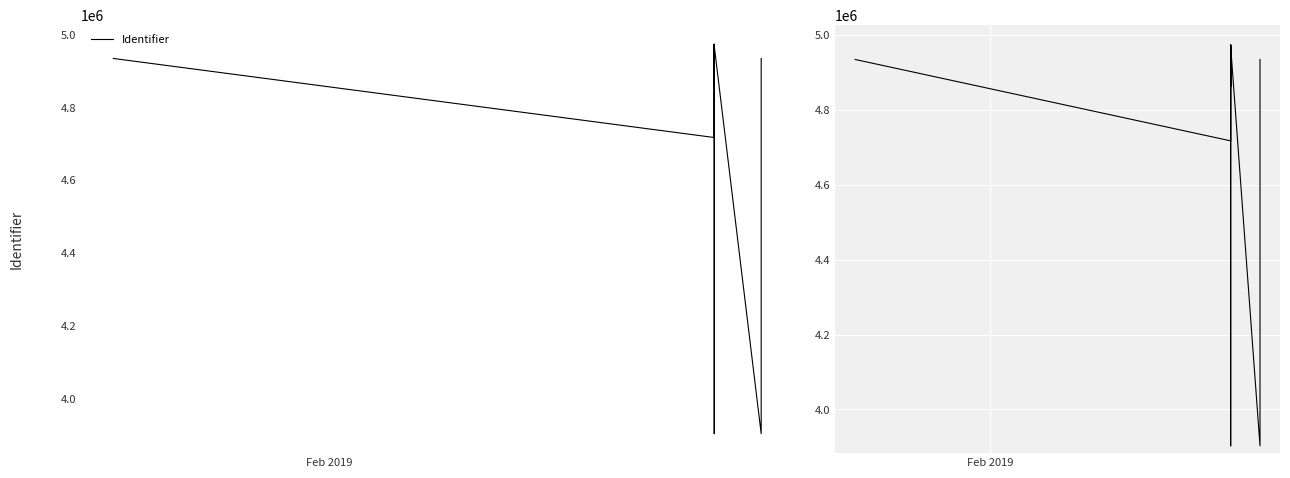

True or false: the data has more than 2 interior local peaks.

True